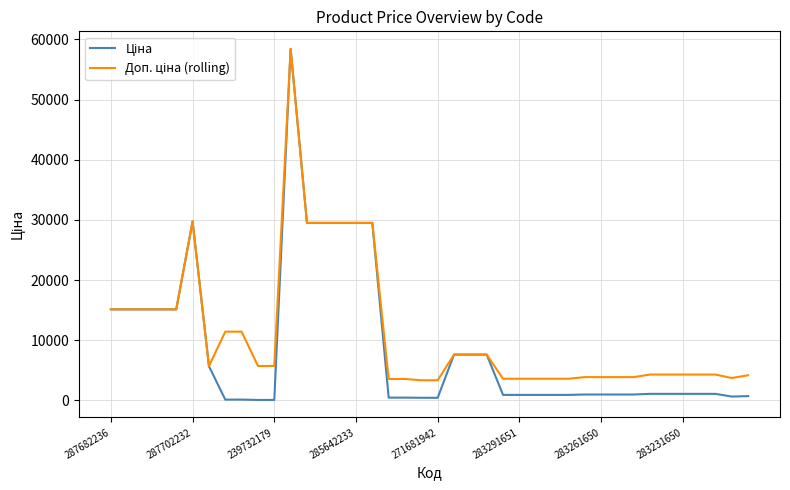

What is the greatest value displayed?

58426.5